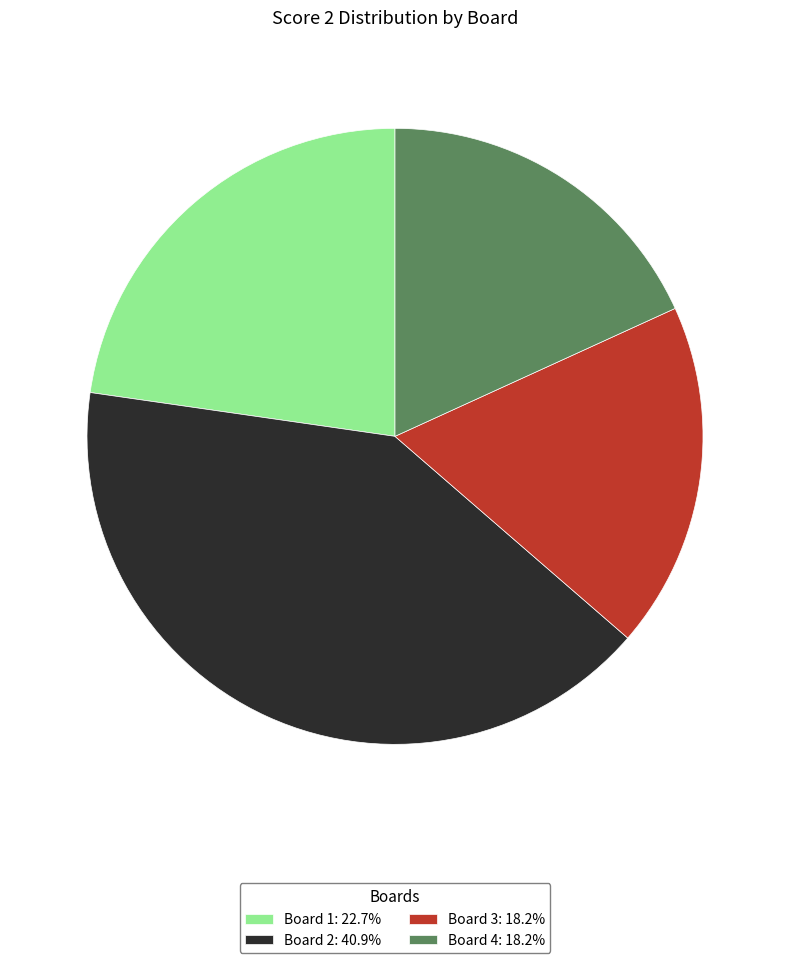

What is the ratio of the value at Board 2: 40.9% to the value at Board 3: 18.2%?

2.3